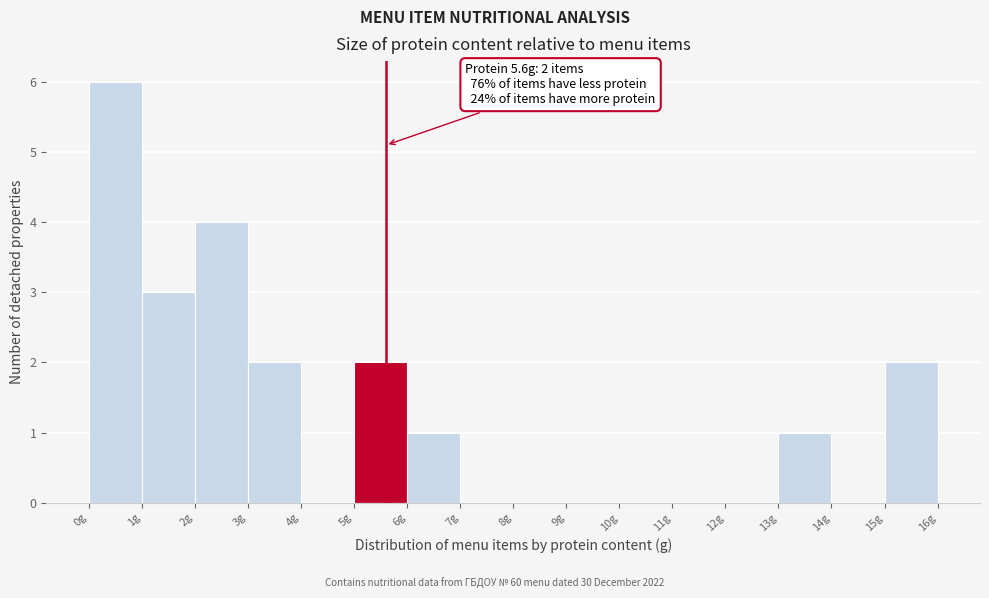

Which range on the x-axis has the tallest bar?

0 to 1